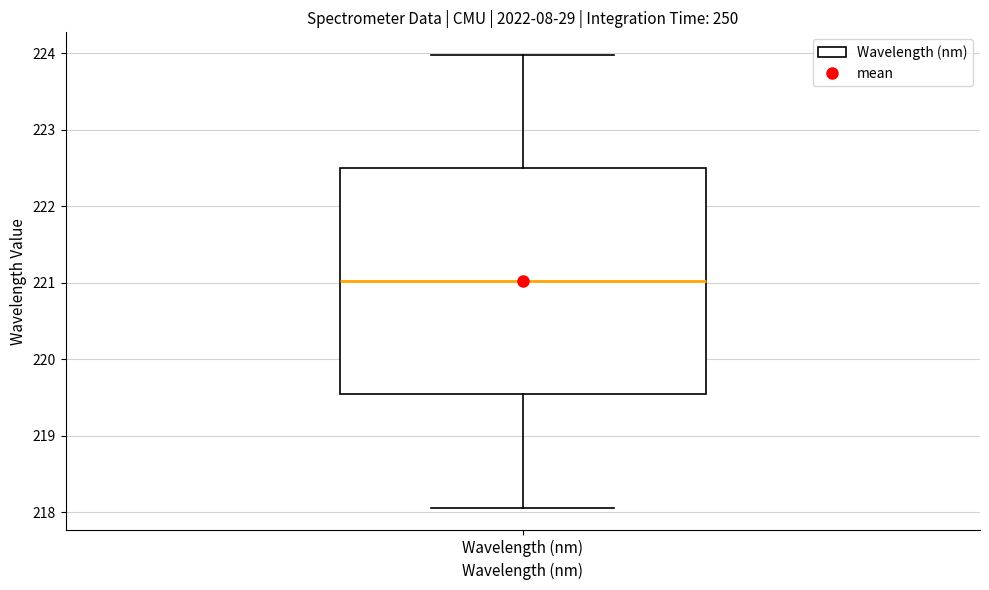

Transcribe this box plot: give where the median line is, the range the box spans, and where the two whiskers end, as read against the y-axis. The values are not printed on the chart, so give them approximately, as read against the axis.

median 221.0, box 219.5 to 222.5, whiskers 218.1 to 224.0